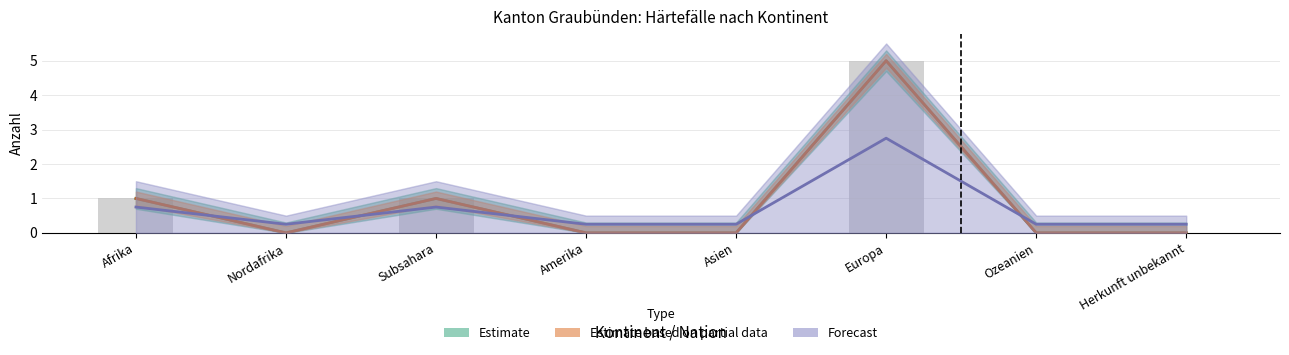

List the series in order of their peak value, lowest first.

Forecast, Estimate, Estimate based on partial data